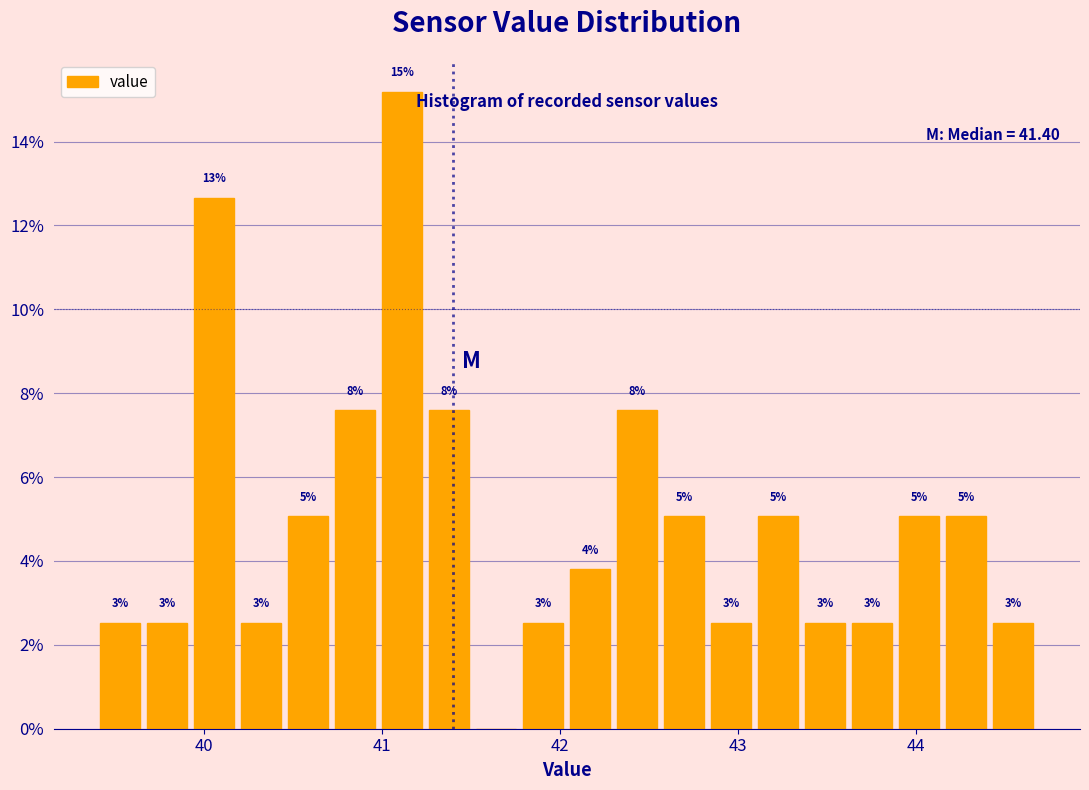

Around what value on the x-axis is the tallest bar? Give the approximate position of its centre, as read against the axis.

41.1